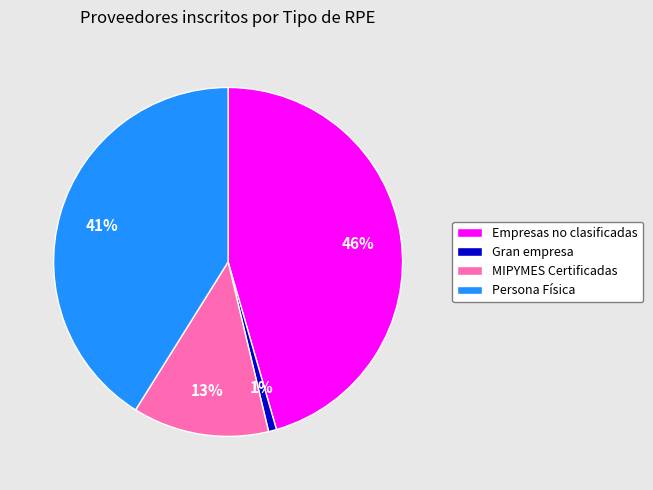

Does Gran empresa represent more than half of the total?

No